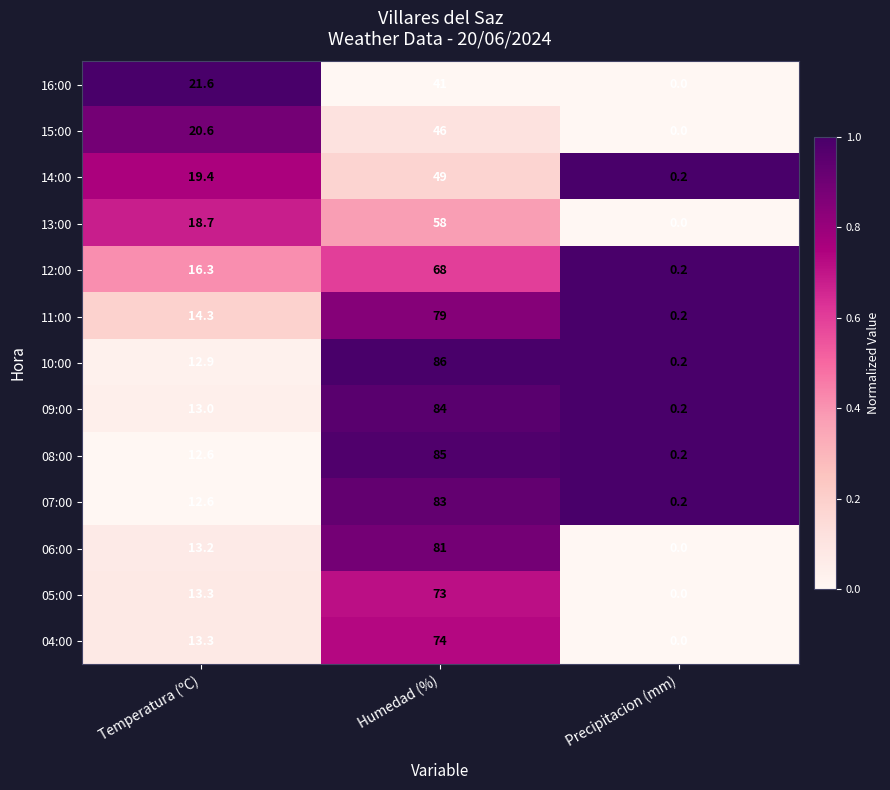

List the labels in order of 09:00 value, largest first.

Humedad (%), Temperatura (ºC), Precipitacion (mm)